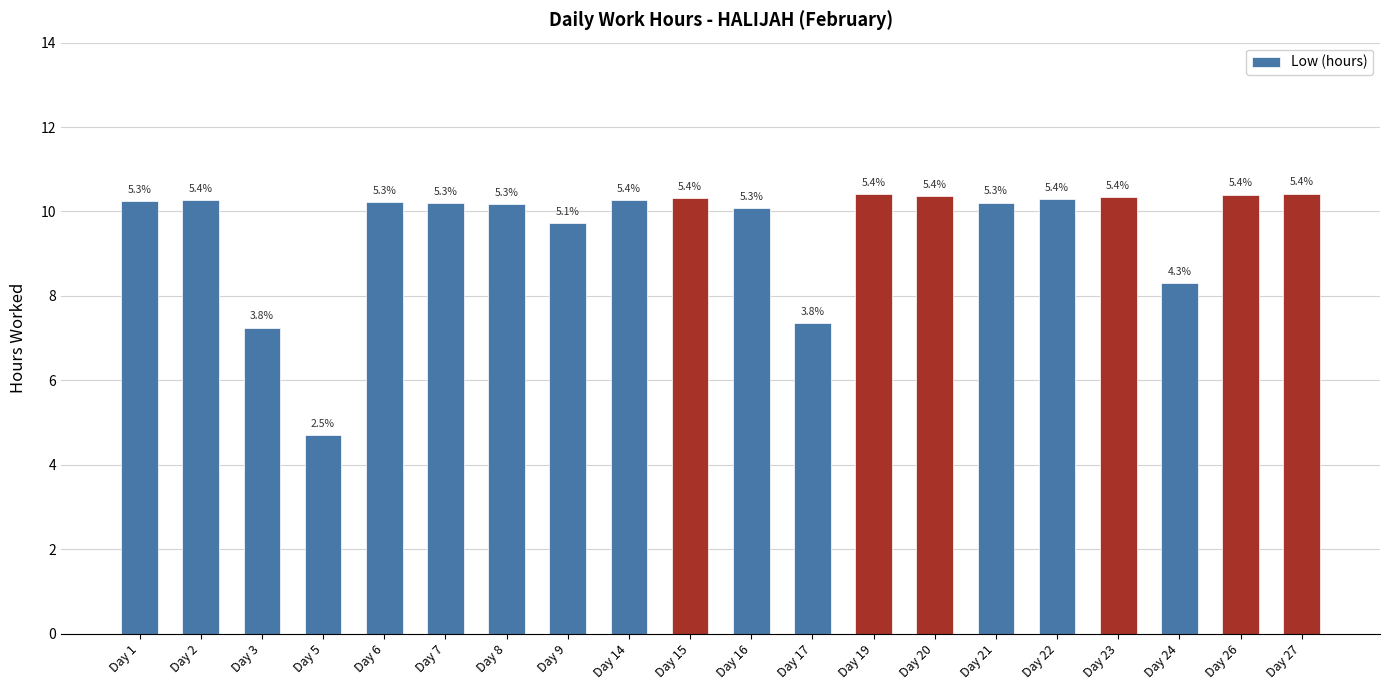

Does the chart contain any negative values?

No